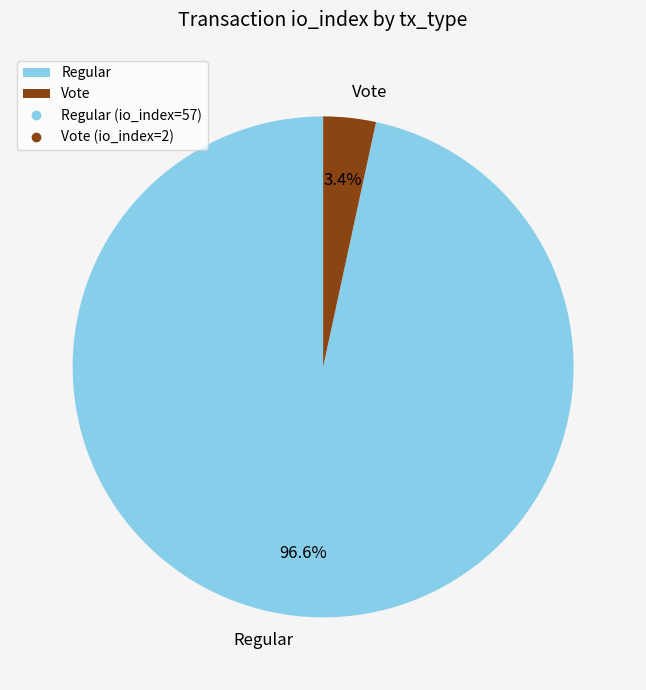

Is the sum of Vote and Regular greater than half?

Yes